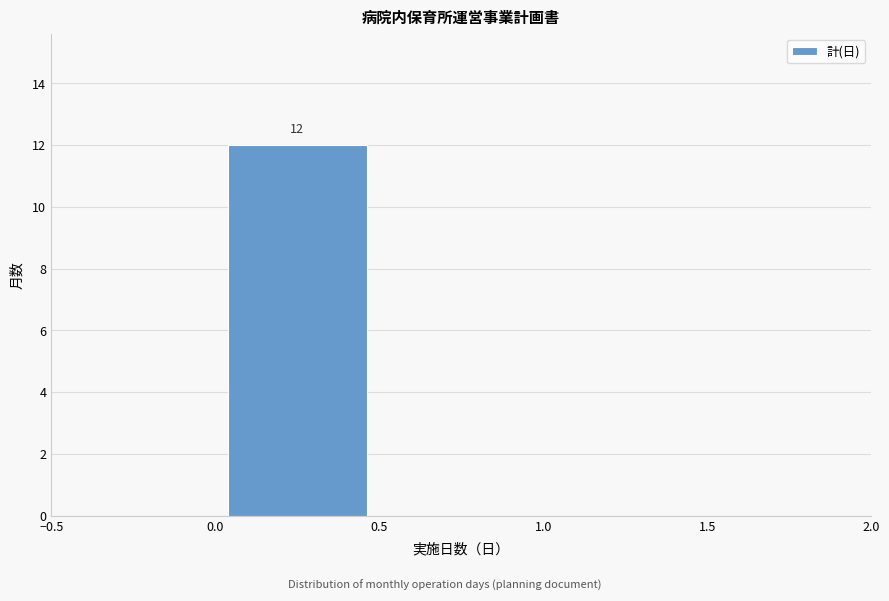

Over which range of the x-axis is the bar tallest?

0.0 to 0.5